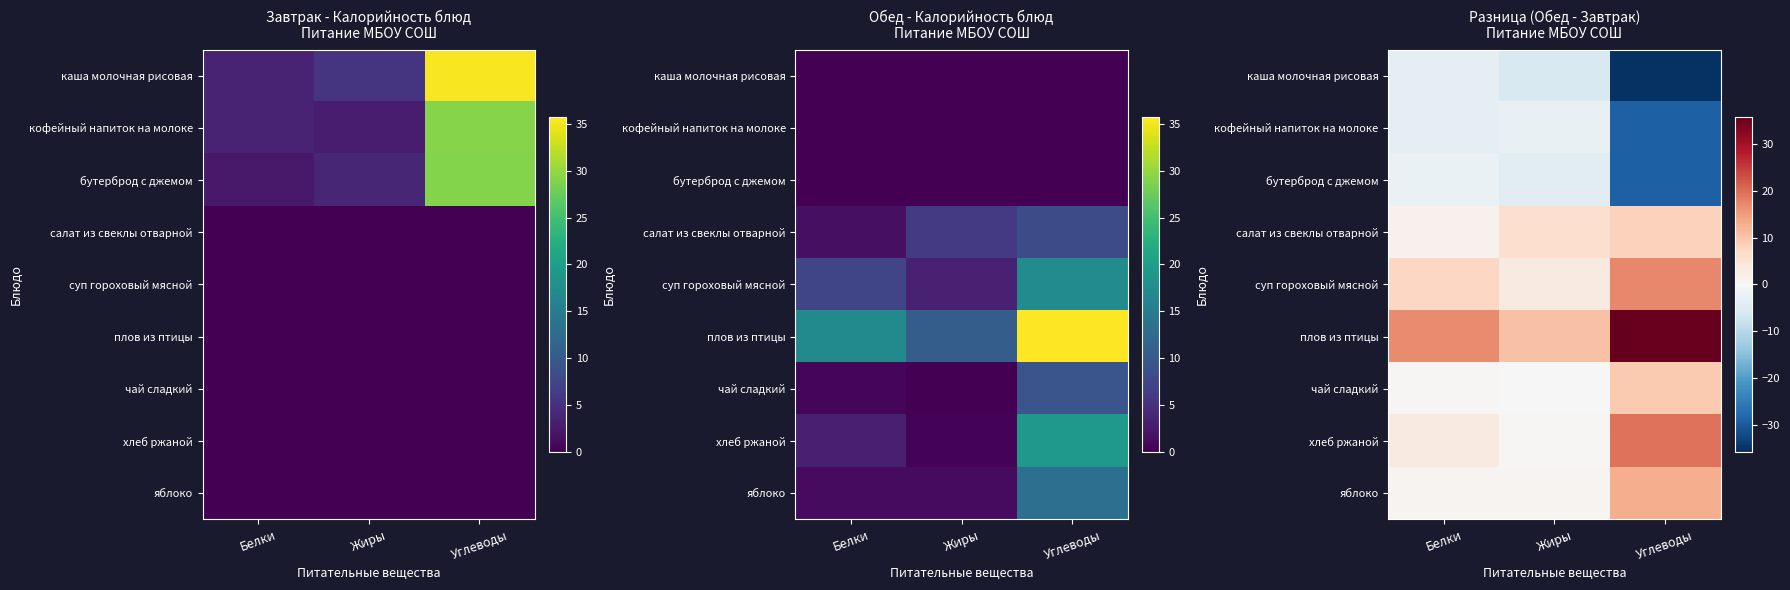

The value of бутерброд с джемом at Жиры is -2.2. True or false?

False